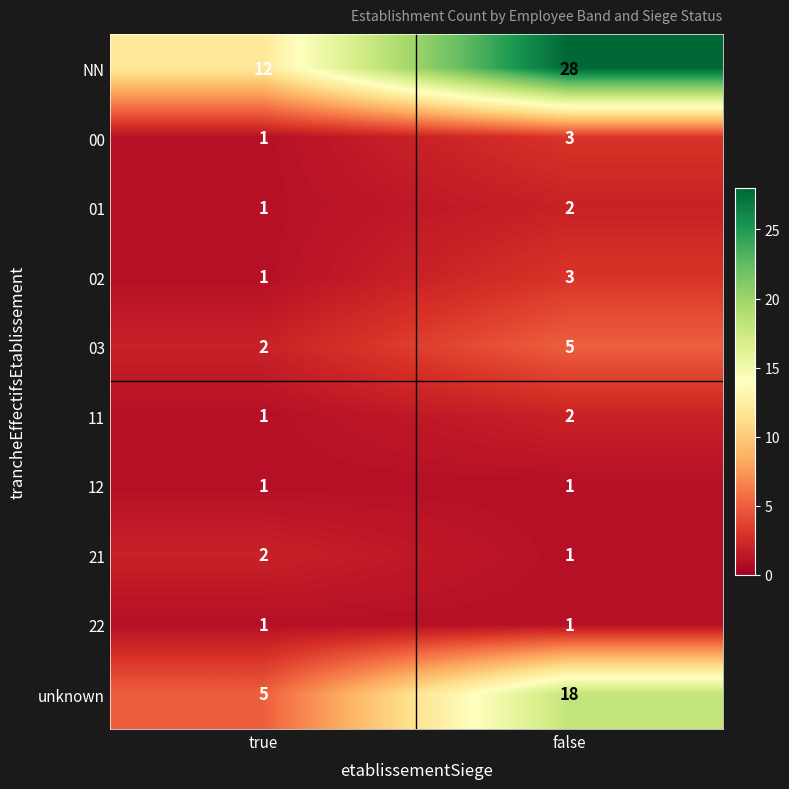

The 03 series shows 1 at true. True or false?

False